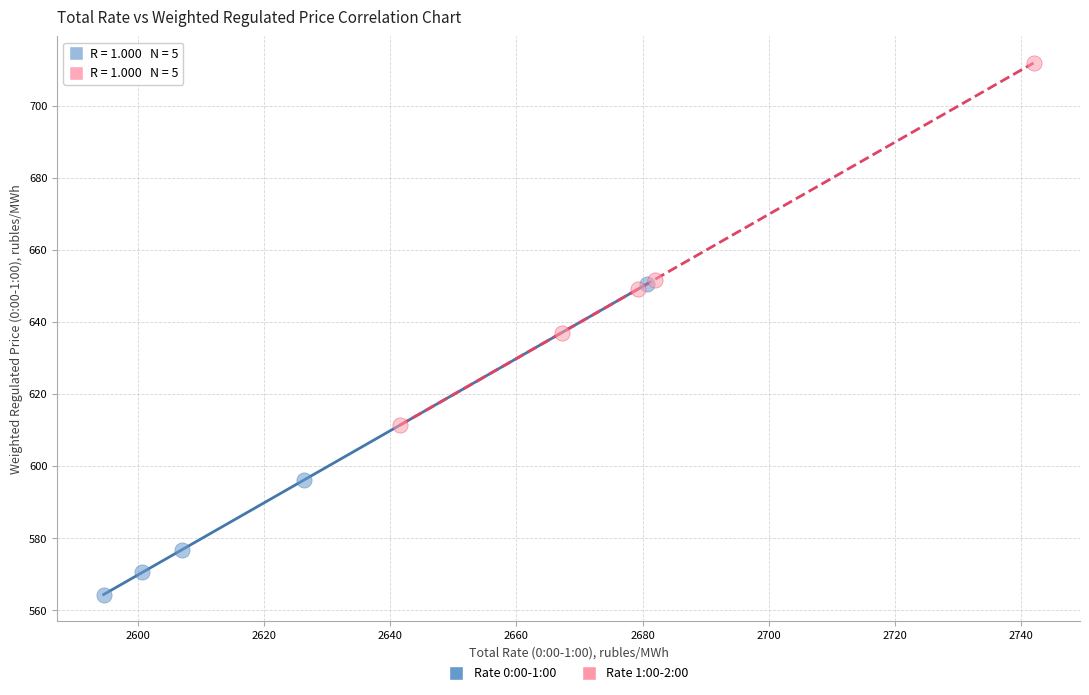

Which series contains the highest Y value?

Rate 1:00-2:00